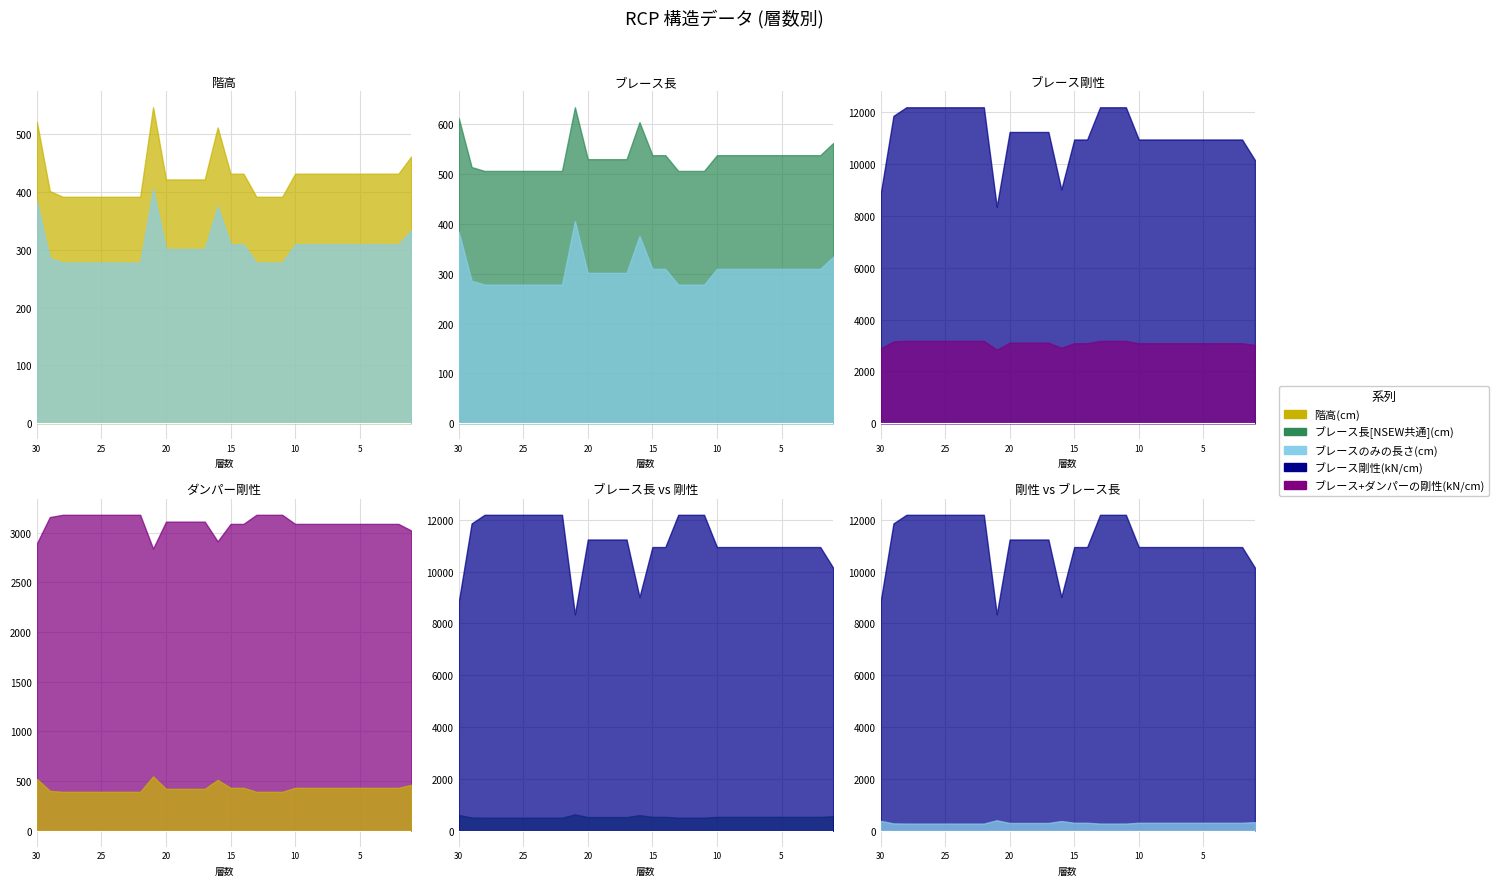

Which category has the highest value in the ブレース+ダンパーの剛性(kN/cm) series?

28